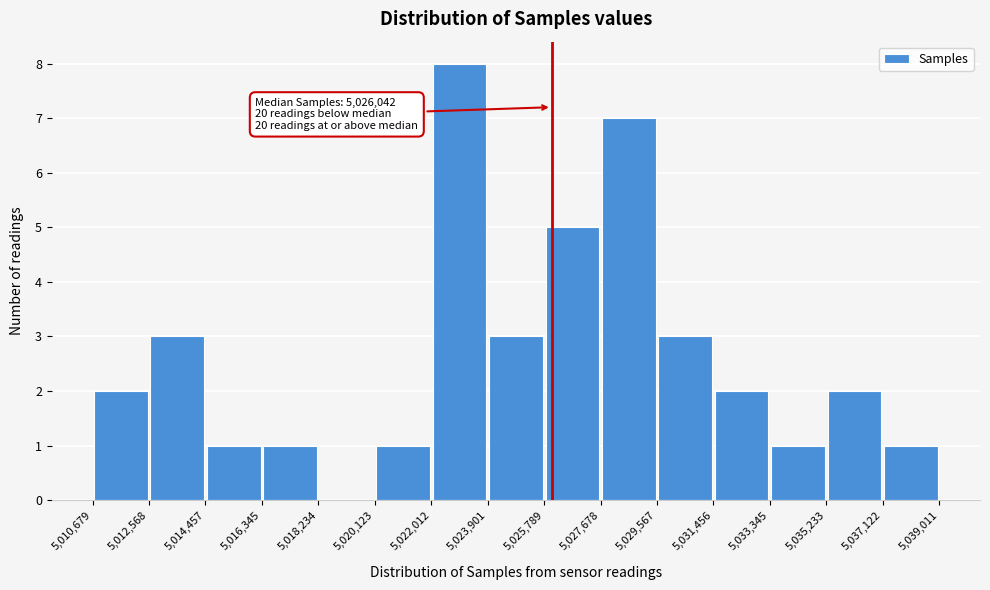

Which range on the x-axis has the tallest bar?

5,022,012 to 5,023,901